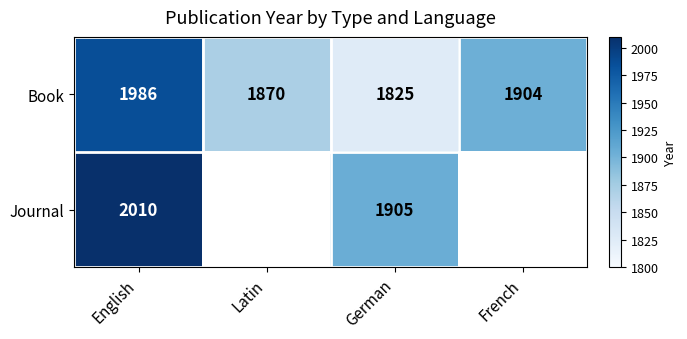

What is the average value of the Book series?

1896